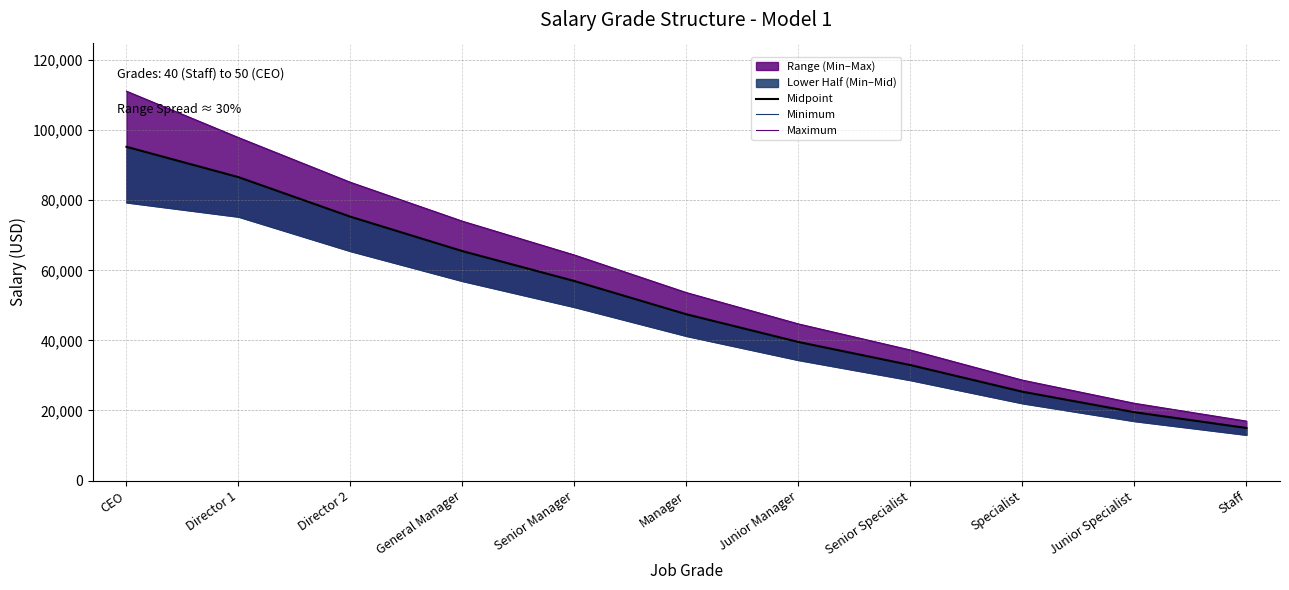

What is the sum of all Midpoint values?

559429.1